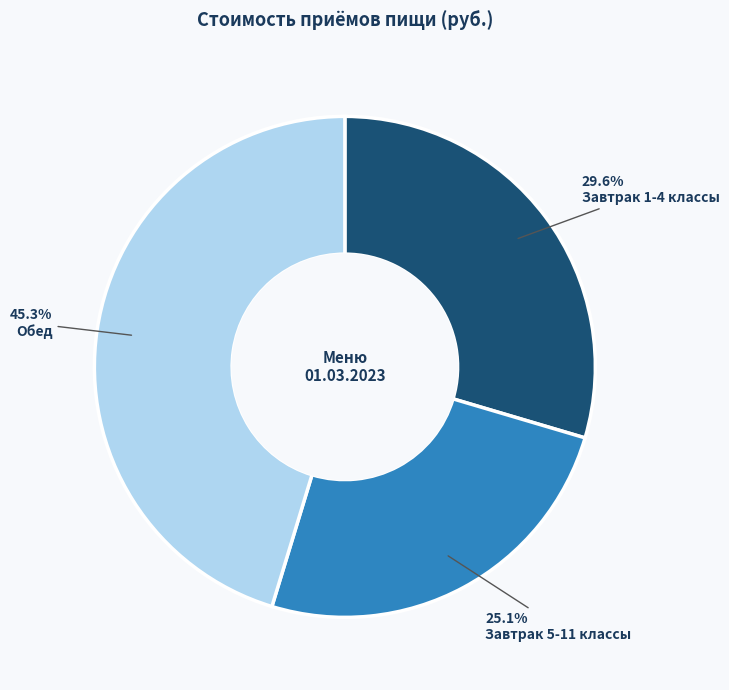

Which slice is the smallest?

Завтрак 5-11 классы